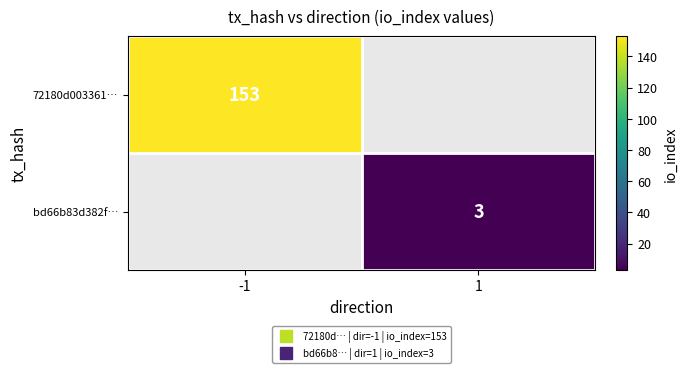

Which category has the highest value across all series?

-1